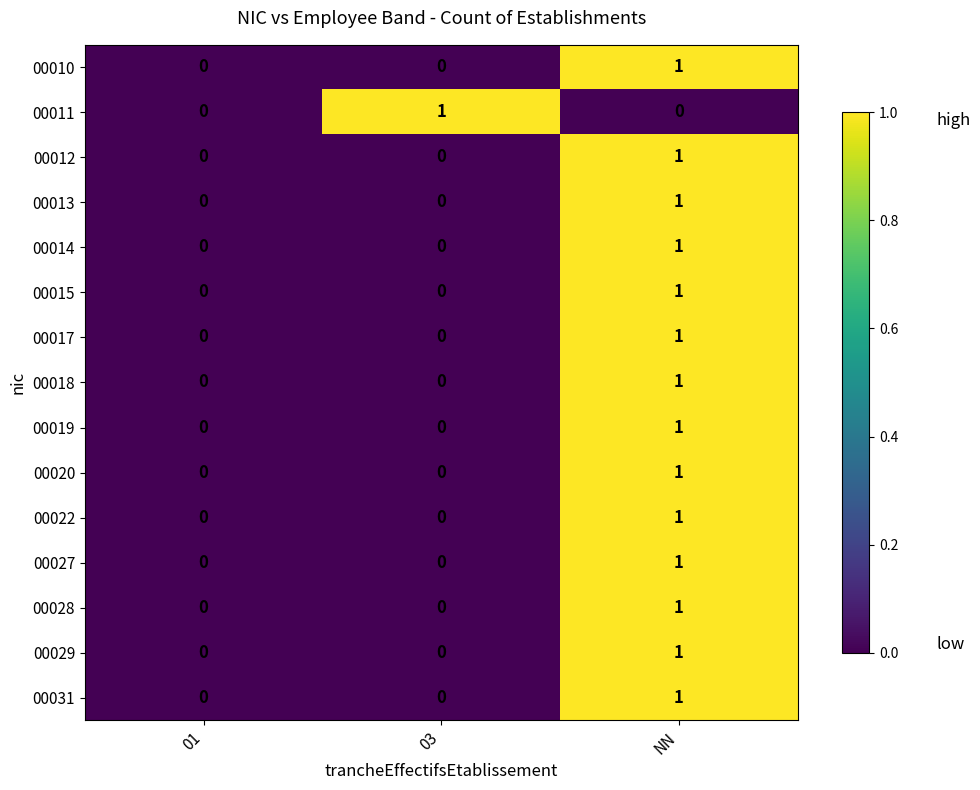

Is the value of 00027 at NN greater than the value of 00019 at 01?

Yes